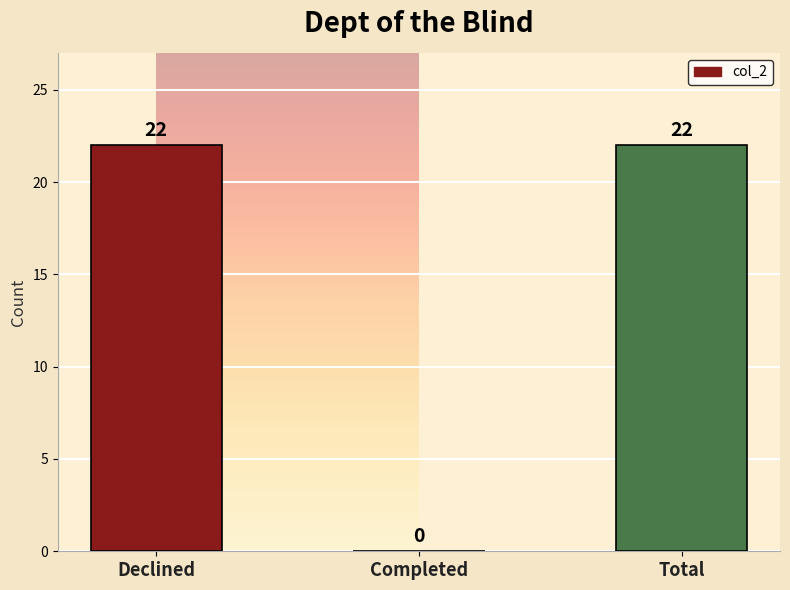

How many data points does each series have?

3